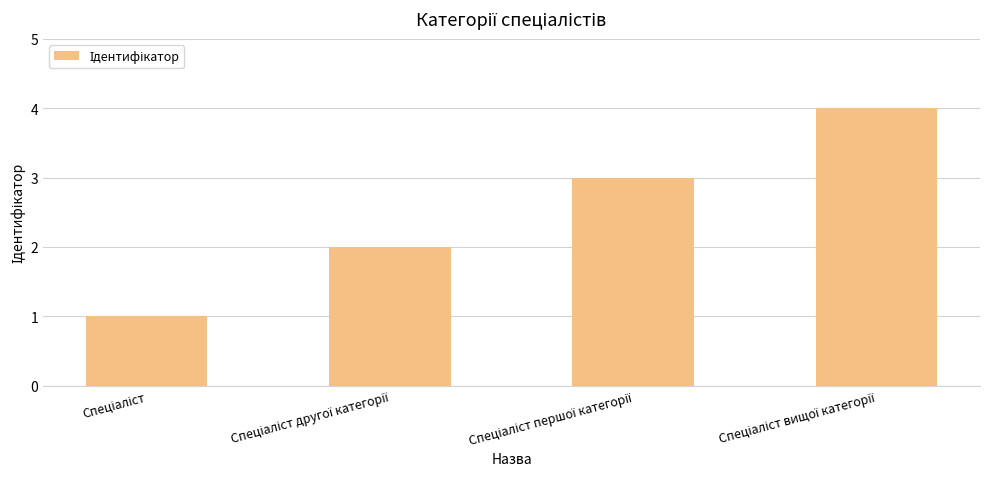

What is the difference between the maximum and minimum values?

3